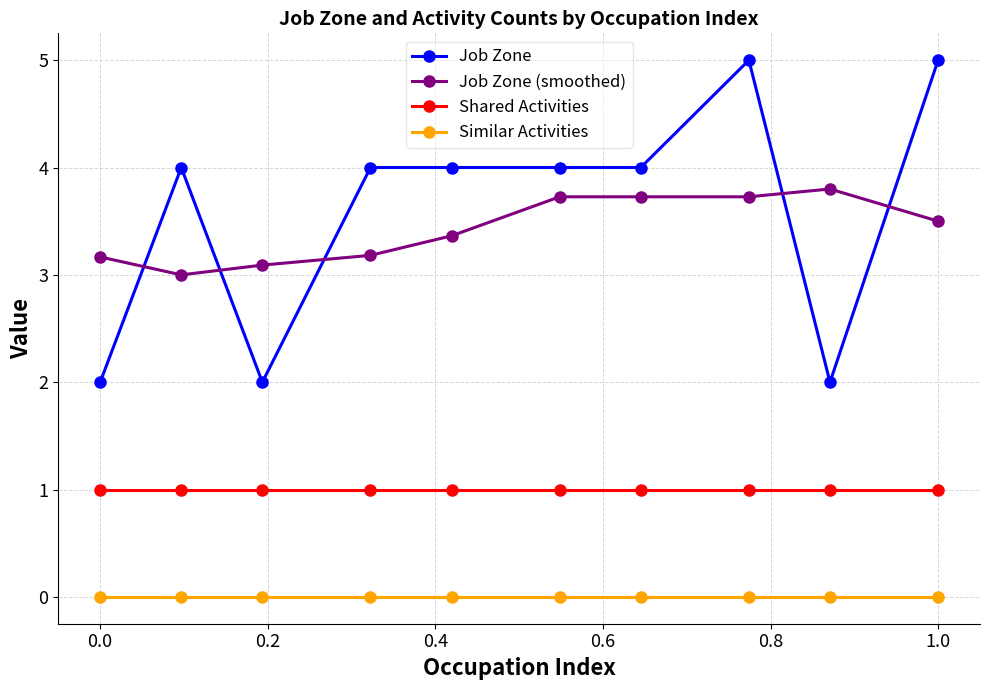

Which series has the largest total across all categories?

Job Zone